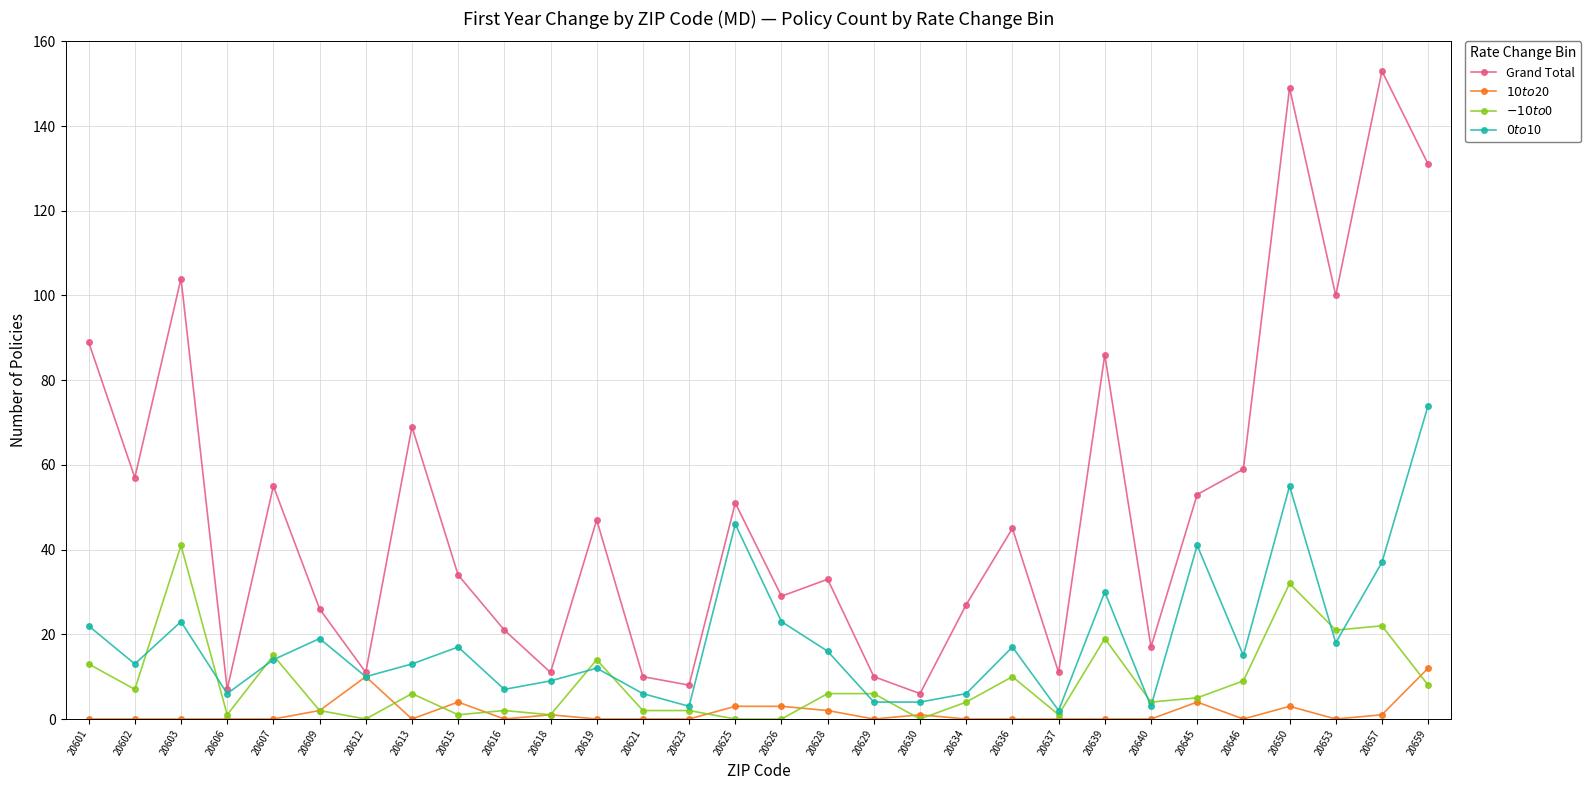

True or false: $0 to $10 has a value of 7 at 20602.

False